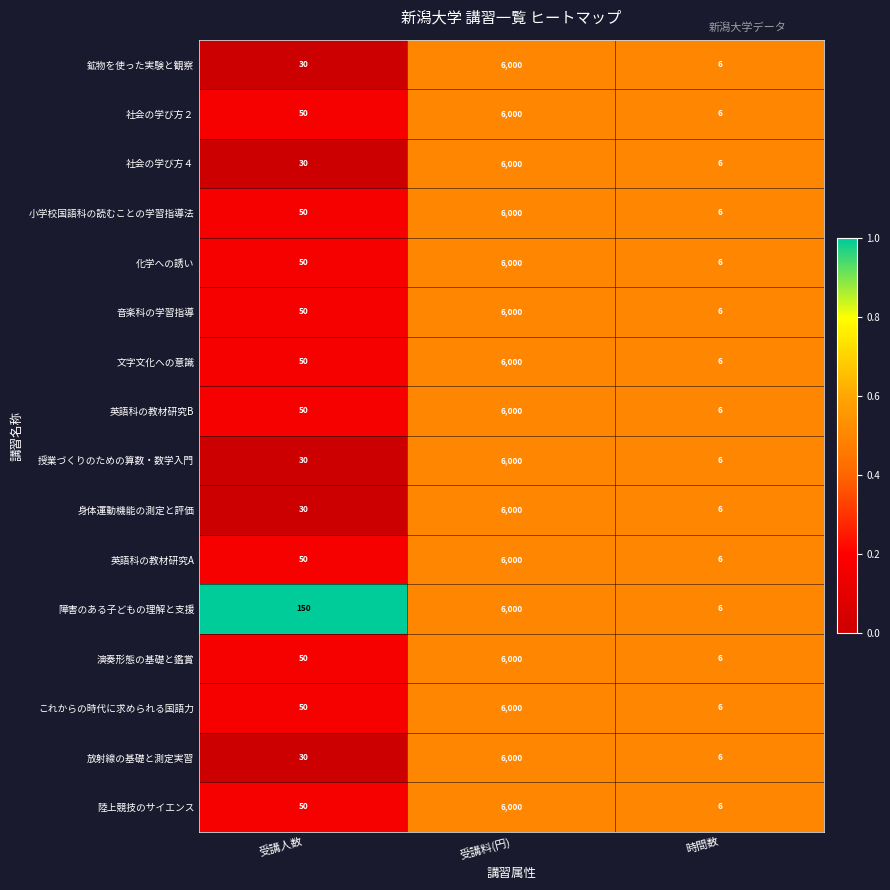

At which category does the chart reach its peak across all series?

受講料(円)